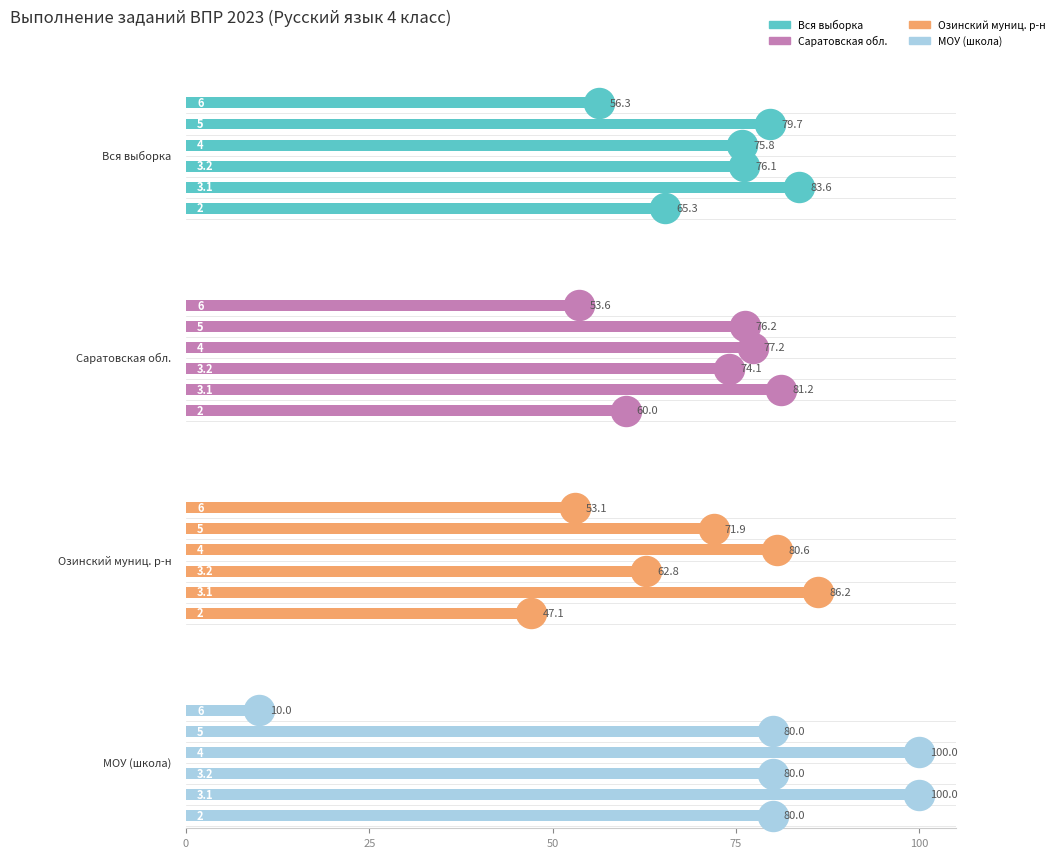

What are all the series names shown in the legend?

Вся выборка, Саратовская обл., Озинский муниц. р-н, МОУ (школа)